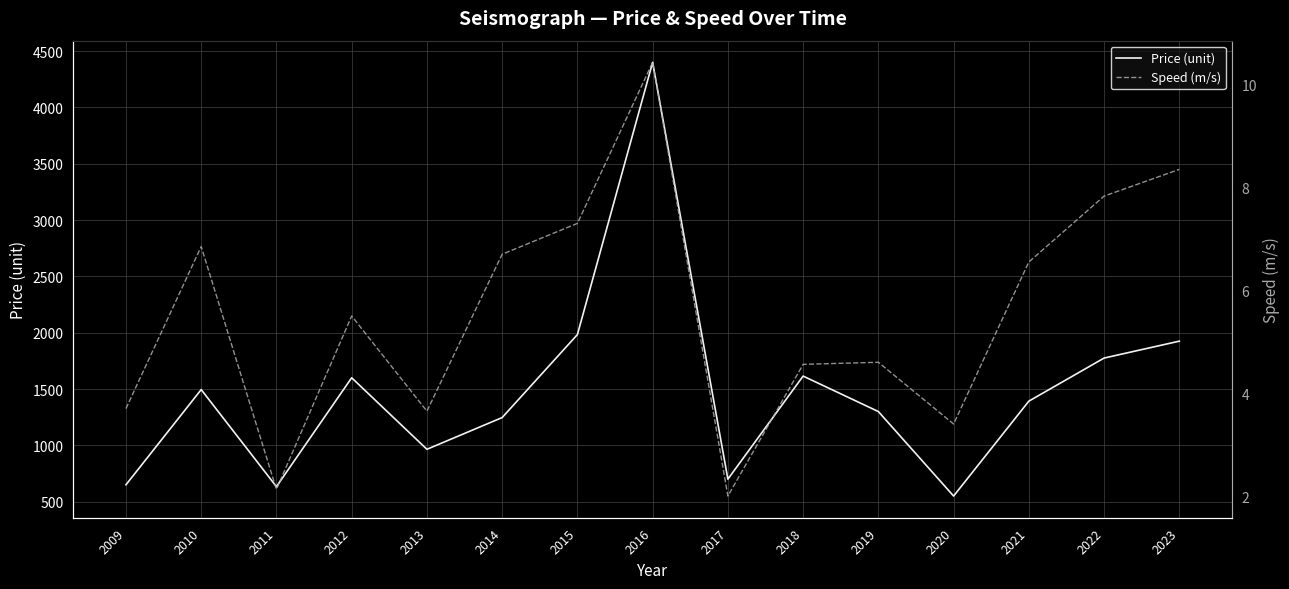

What is the value of the Price (unit) point at the 15th from the left?

1925.0